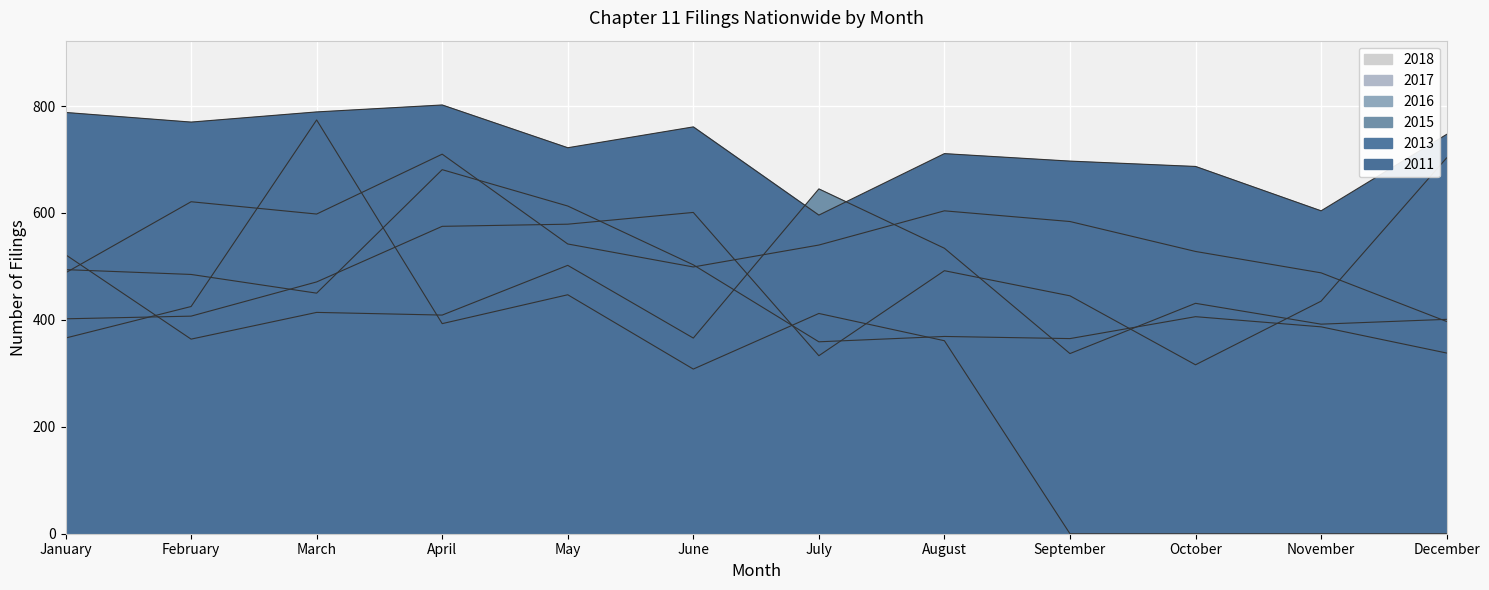

Reading left to right, extract all data points from this chart.

2018: 366	425	774	393	447	308	412	361	0	0	0	0
2017: 402	407	471	575	579	601	333	492	445	316	435	703
2016: 494	485	450	681	613	503	359	369	365	406	387	338
2015: 522	364	414	409	502	366	645	534	337	431	392	401
2013: 488	621	598	710	542	499	540	604	584	528	488	397
2011: 788	770	789	802	722	761	596	711	697	687	604	747